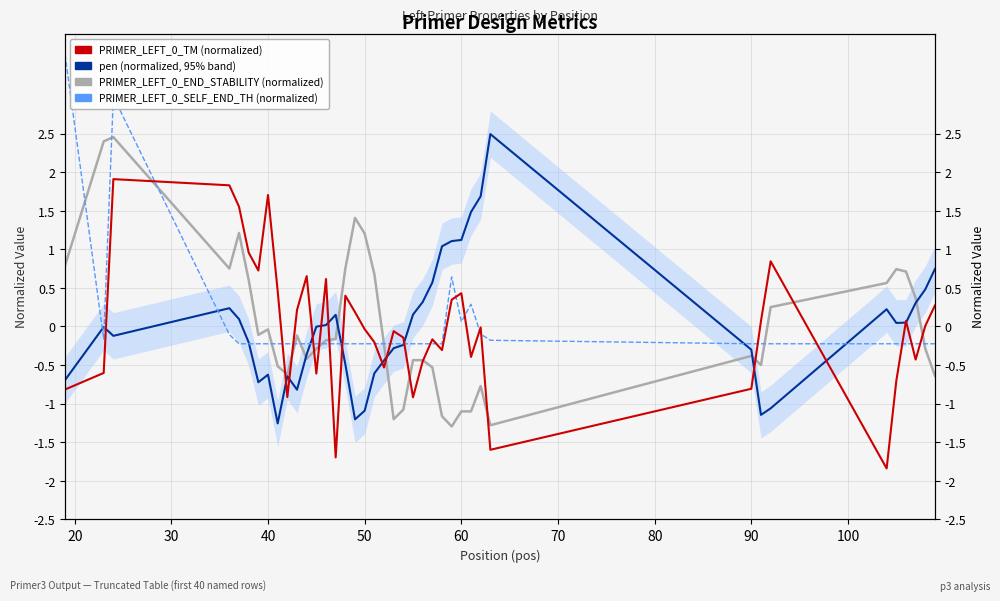

True or false: PRIMER_LEFT_0_TM and pen cross at least once.

True